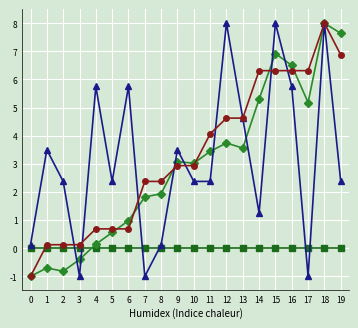

What is the smallest value displayed?

-1.0